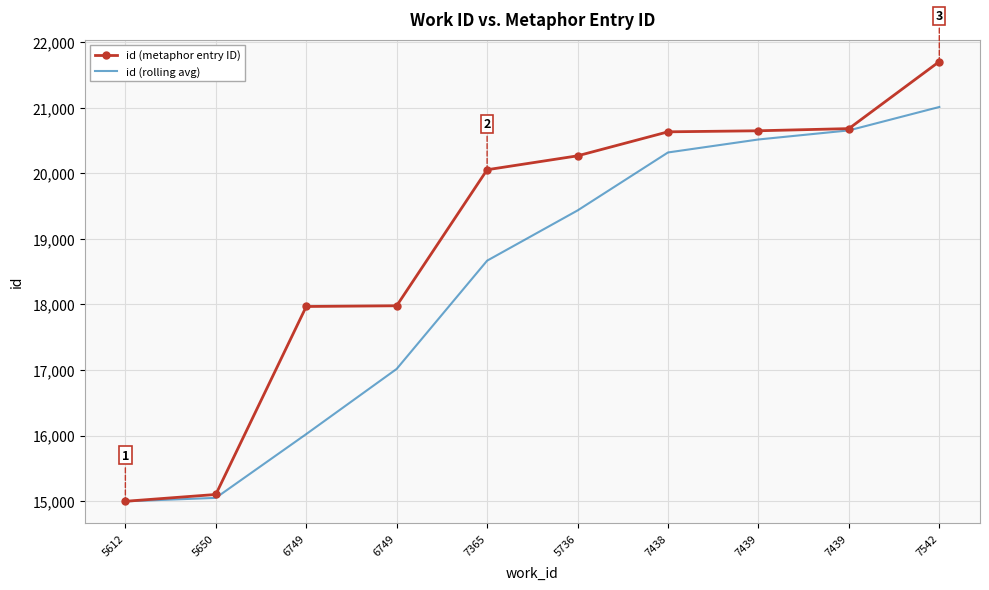

What value does the id (metaphor entry ID) series have at 7542?

21701.0